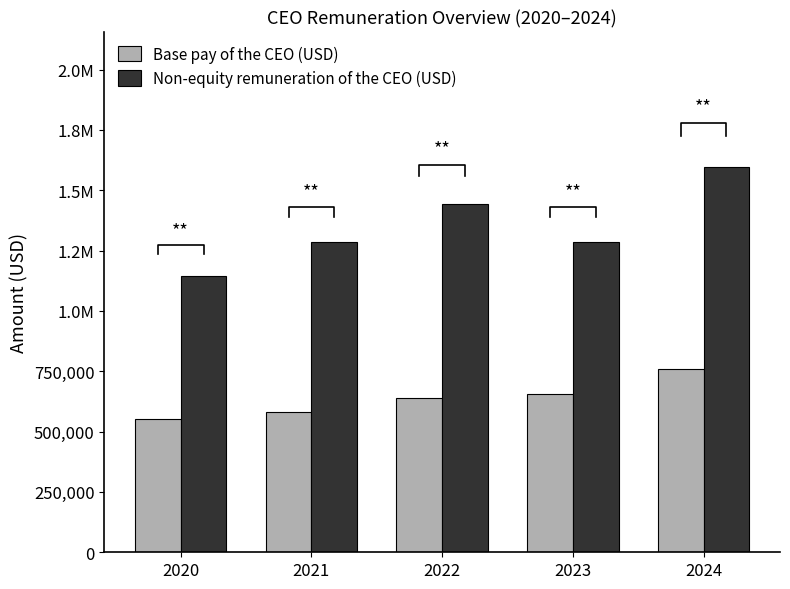

How many data points in Non-equity remuneration of the CEO (USD) are above 1285136?

2